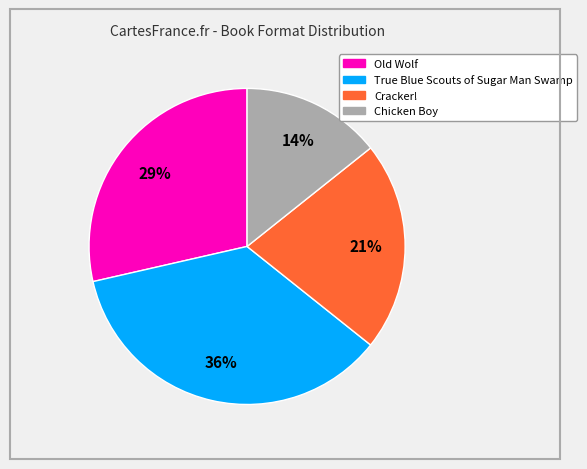

True or false: Cracker! accounts for 21% of the total.

True